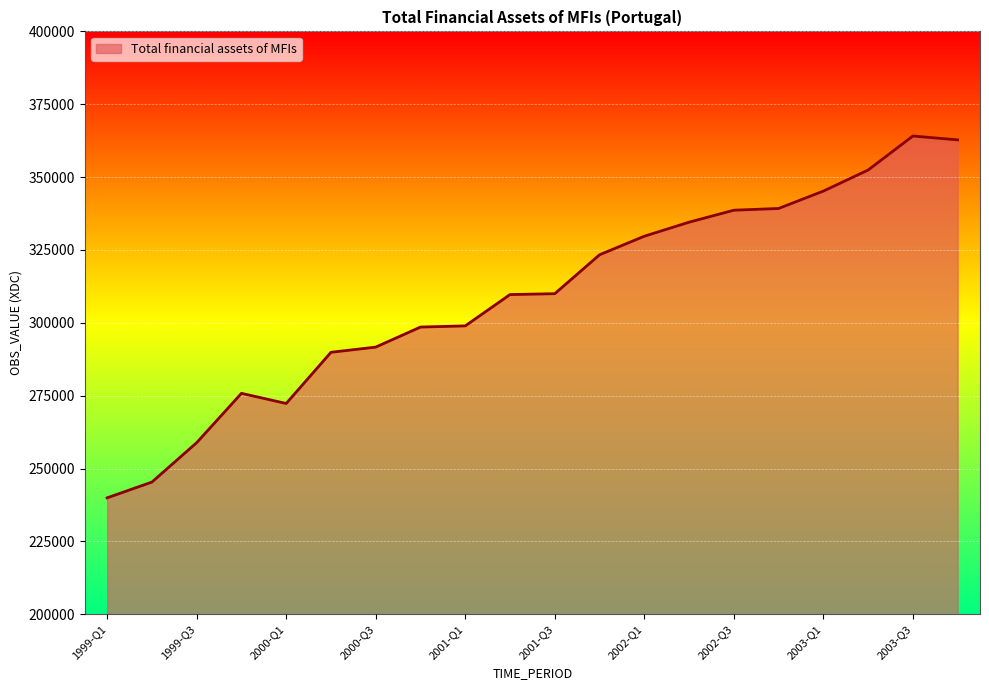

What is the difference between the second highest and second lowest values?

117426.2